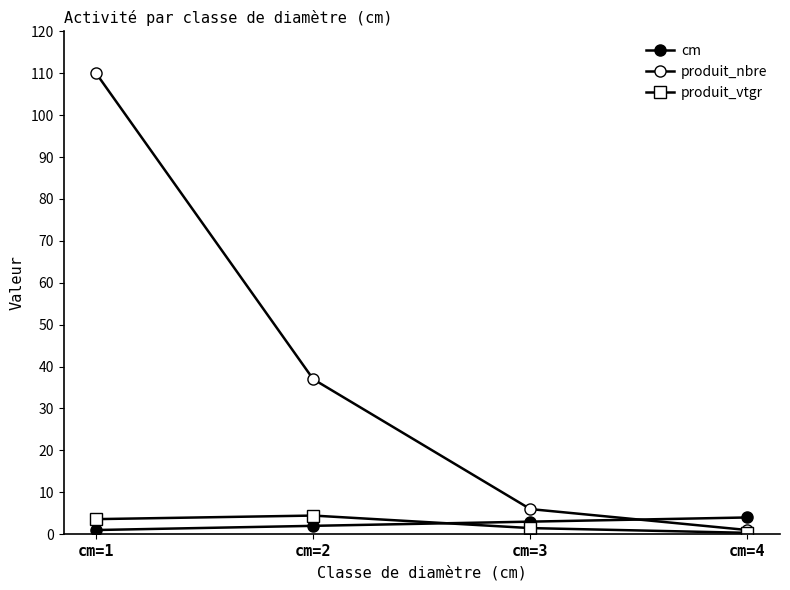

Does the chart have visible grid lines?

No